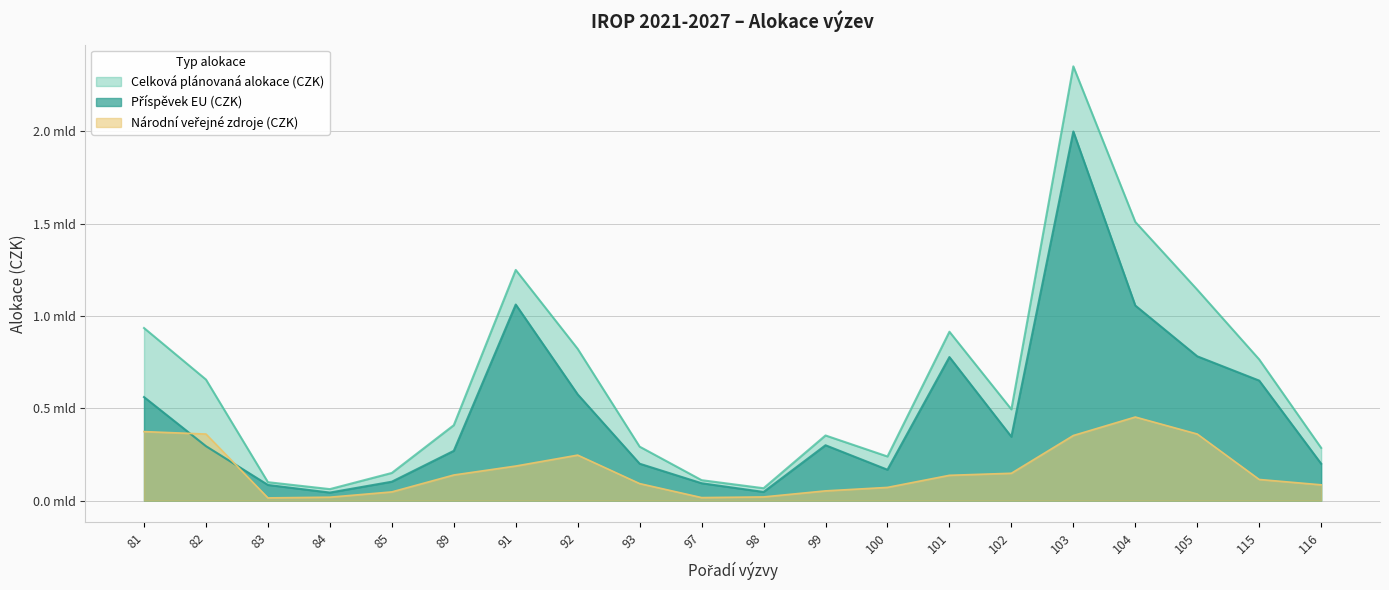

True or false: Celková plánovaná alokace (CZK) and Příspěvek EU (CZK) cross at least once.

False